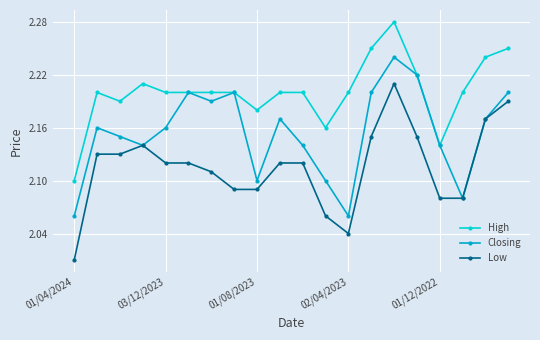

How many lines are shown in the chart?

3